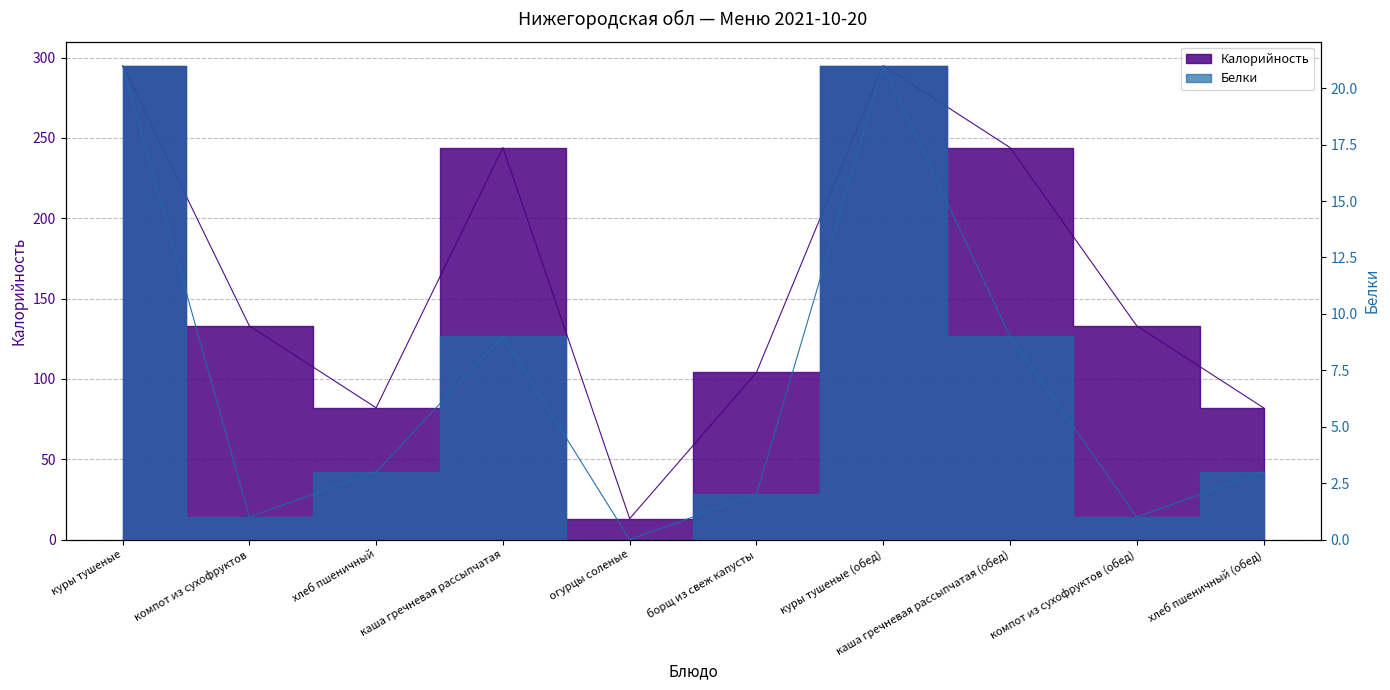

List the series in order of their overall mean, lowest first.

Белки, Калорийность